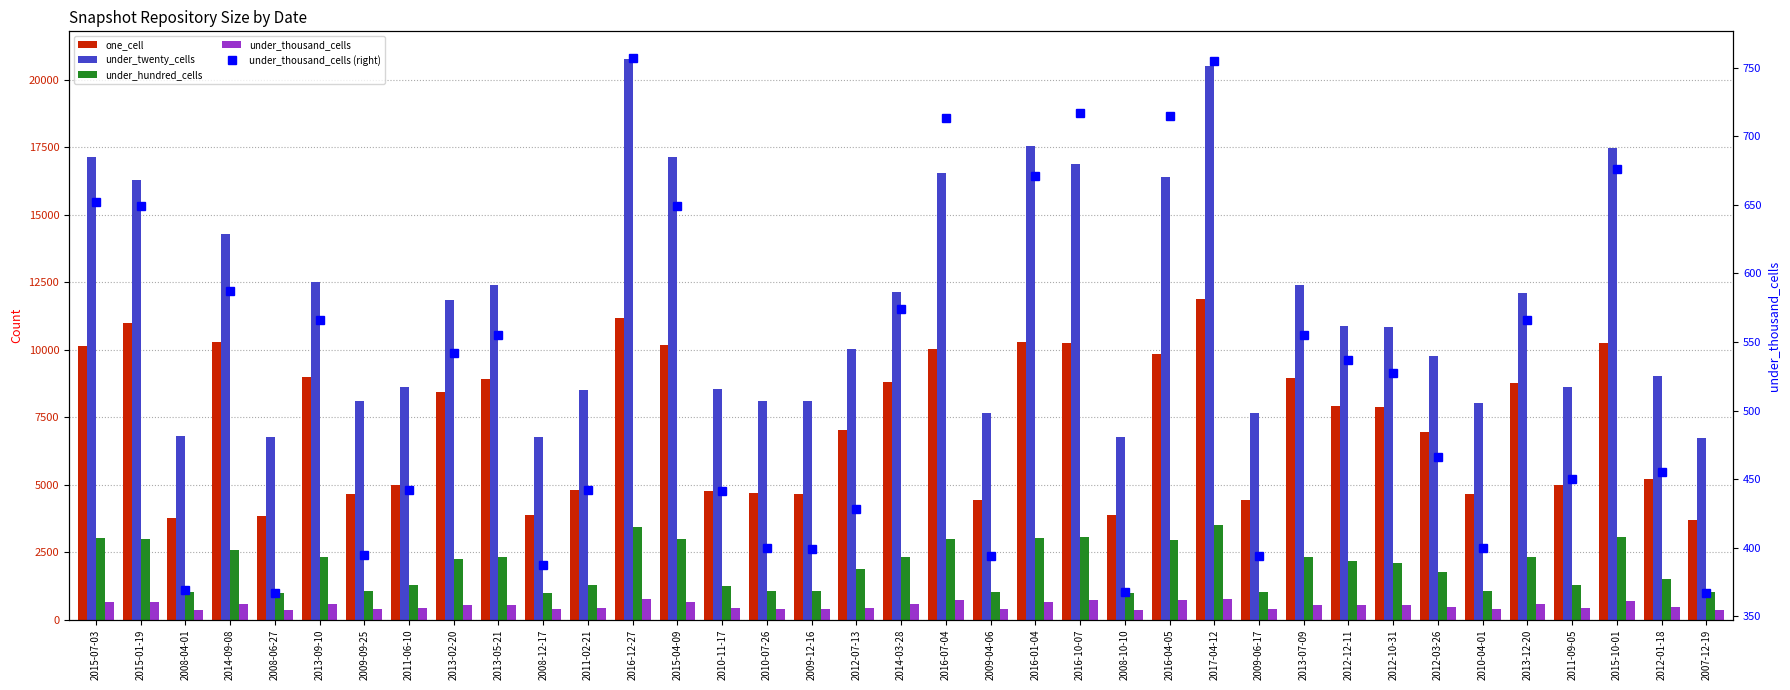

What is the label of the 19th bar from the left?

2014-03-28